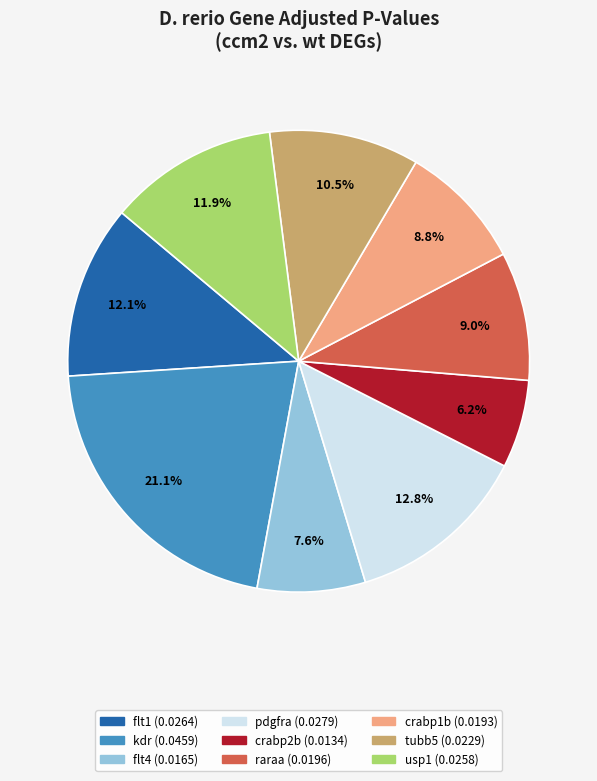

Combined, do crabp1b and pdgfra account for over 50%?

No